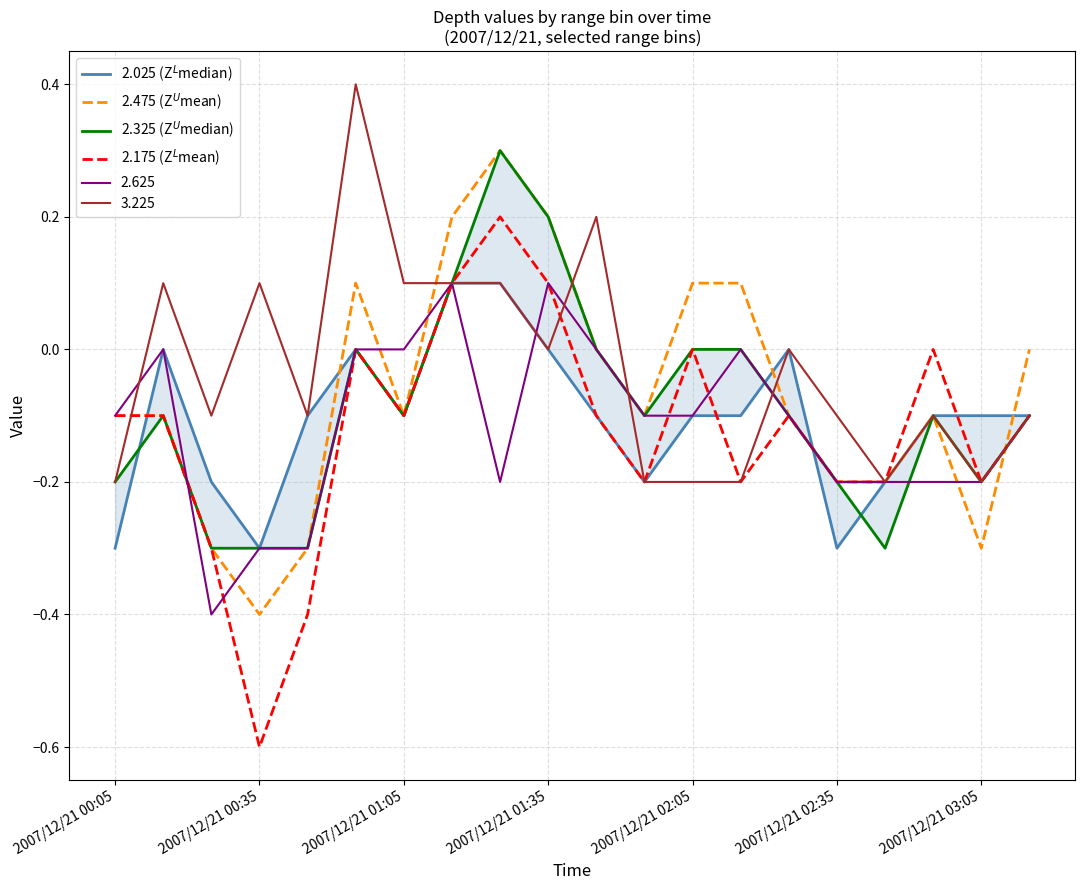

Which series has the largest total across all categories?

2.475 (Z$^U$mean)